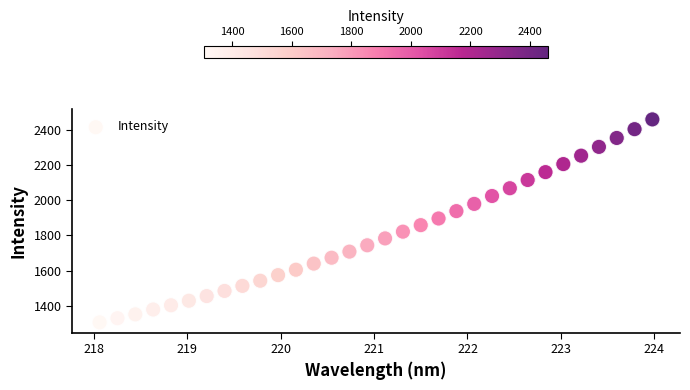

What is the range of Y values (max minus min)?

1152.3